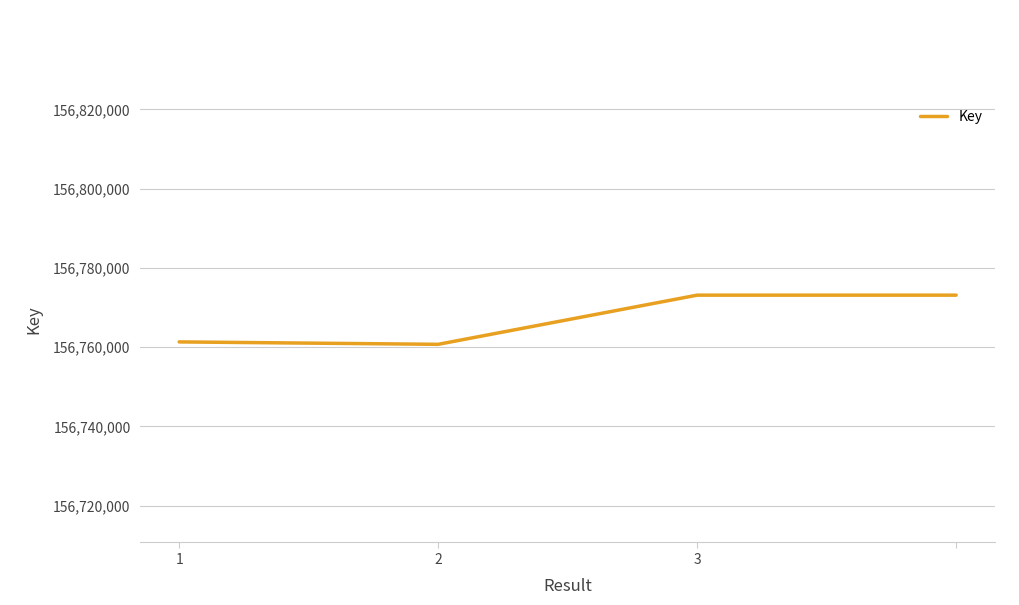

What is the maximum value shown in the chart?

156773106